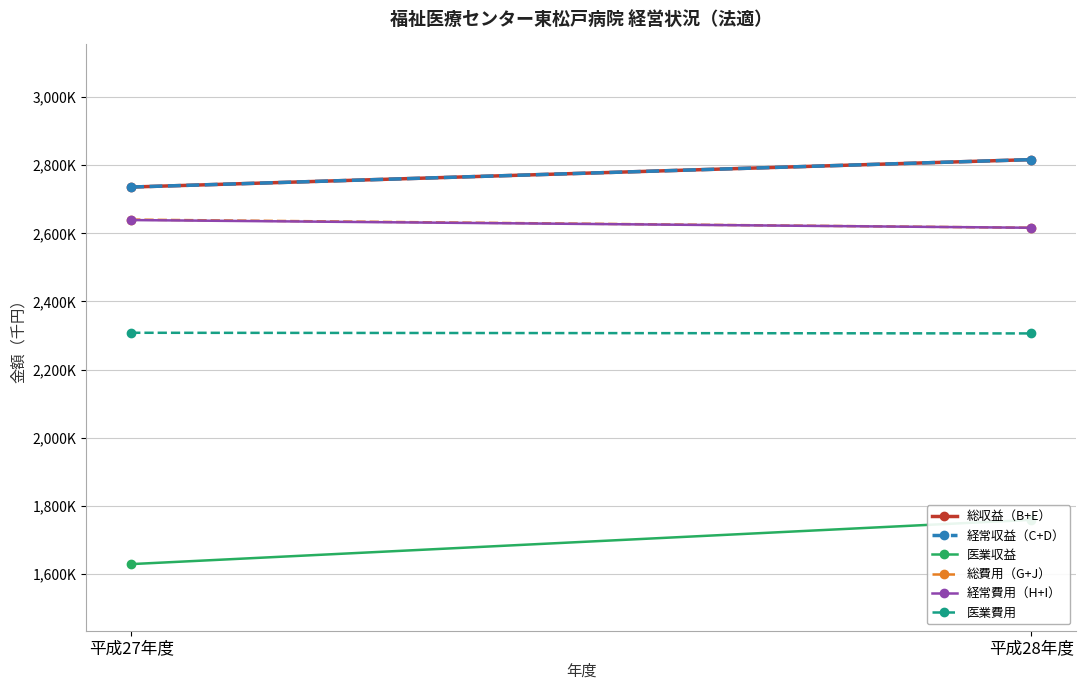

Which series has the widest spread of values?

医業収益